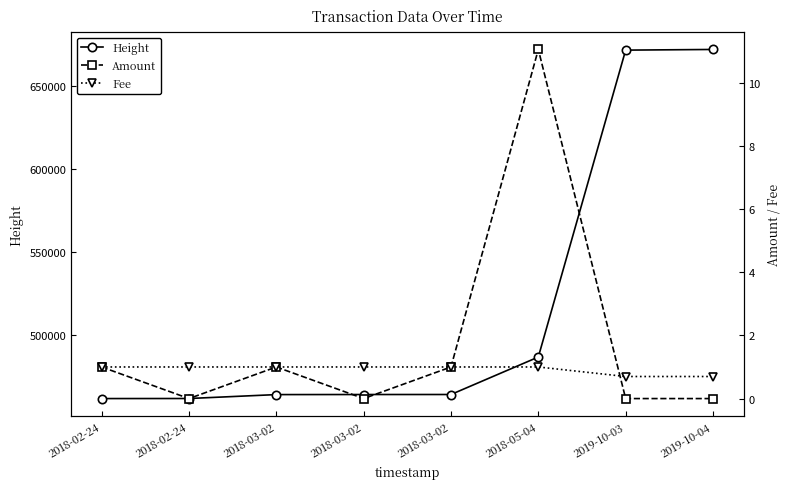

Where do Amount and Fee first cross each other?

2018-05-04 and 2019-10-03